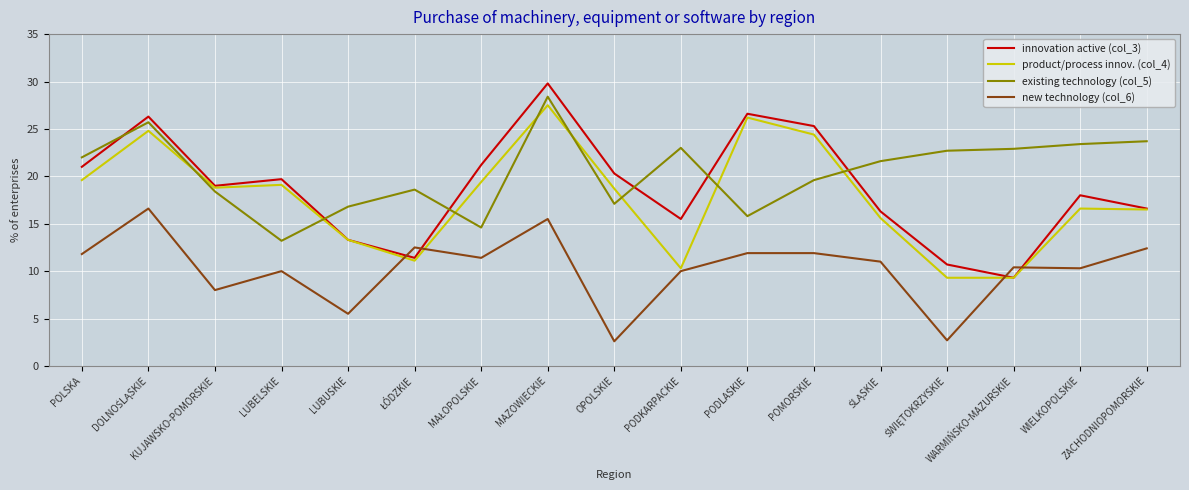

Where does the existing technology (col_5) series first go above 21?

POLSKA